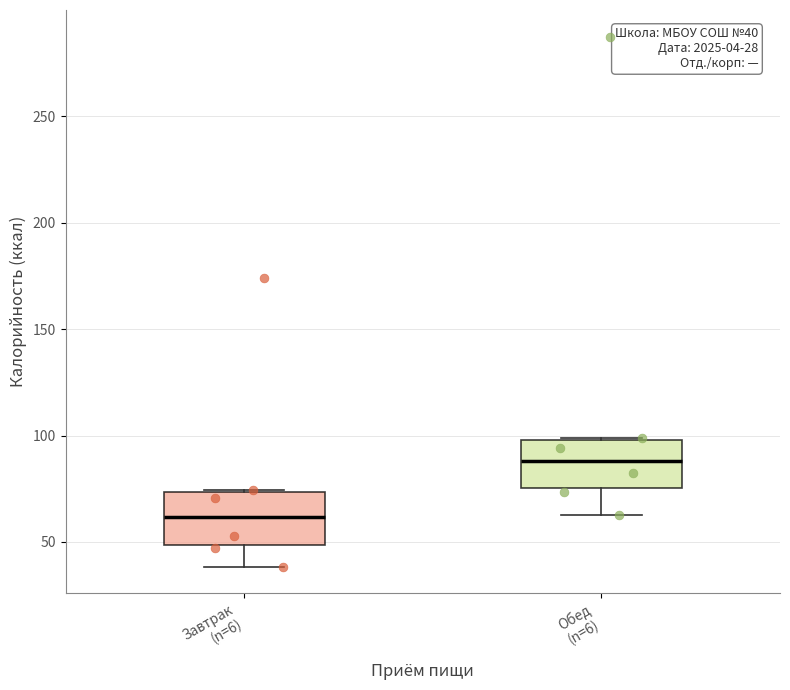

Which box's median line is the lowest?

Завтрак (n=6)